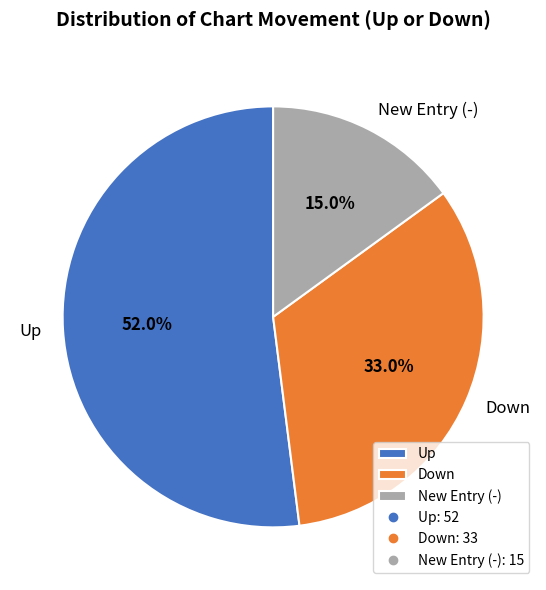

Is there any slice that represents more than half of the pie?

Yes